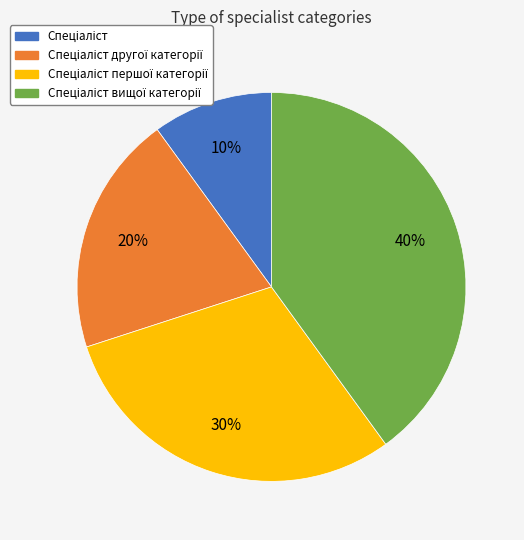

To the nearest percent, what is the difference between the largest and smallest slice percentages?

30%